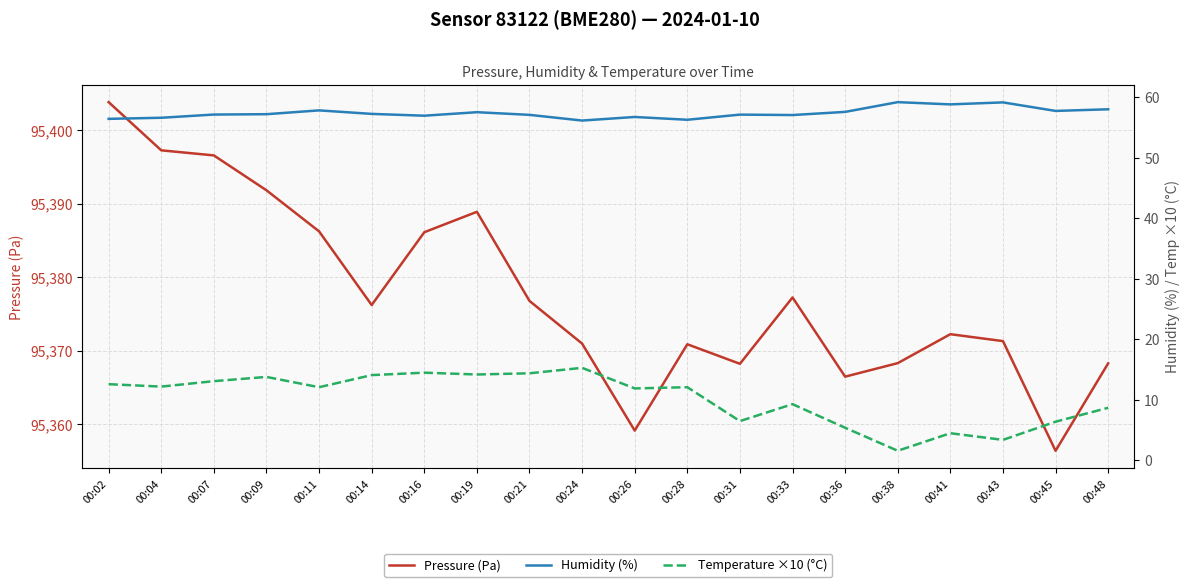

Is it true that Humidity (%) equals 57.1 at 00:31?

True